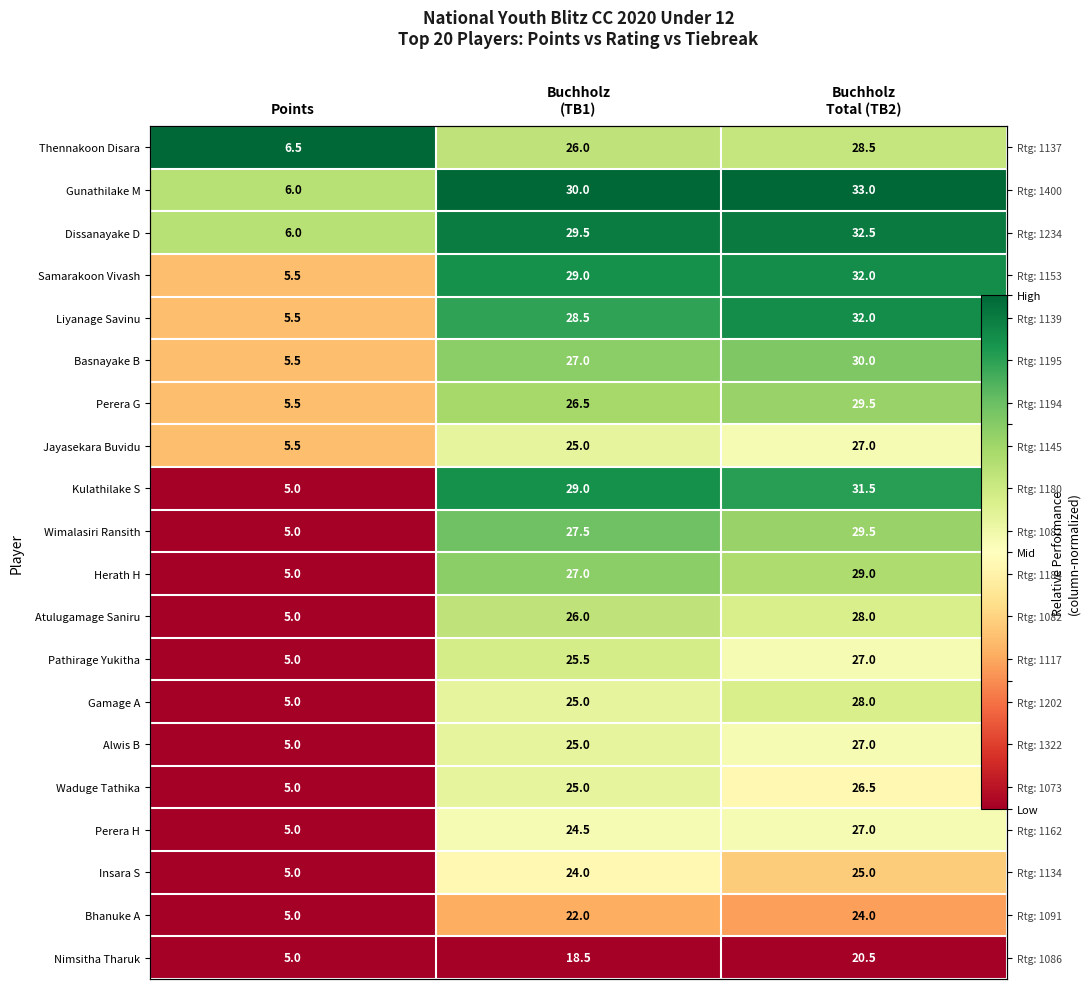

List the series in order of their peak value, lowest first.

Nimsitha Tharuk, Bhanuke A, Insara S, Perera H, Jayasekara Buvidu, Alwis B, Waduge Tathika, Gamage A, Pathirage Yukitha, Atulugamage Saniru, Perera G, Herath H, Basnayake B, Wimalasiri Ransith, Kulathilake S, Samarakoon Vivash, Liyanage Savinu, Dissanayake D, Thennakoon Disara, Gunathilake M